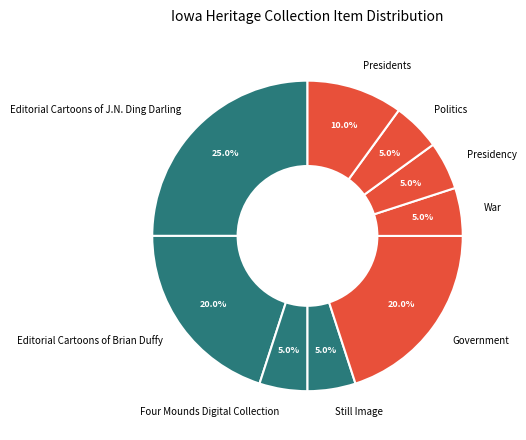

Which category has the biggest portion of the pie?

Editorial Cartoons of J.N. Ding Darling